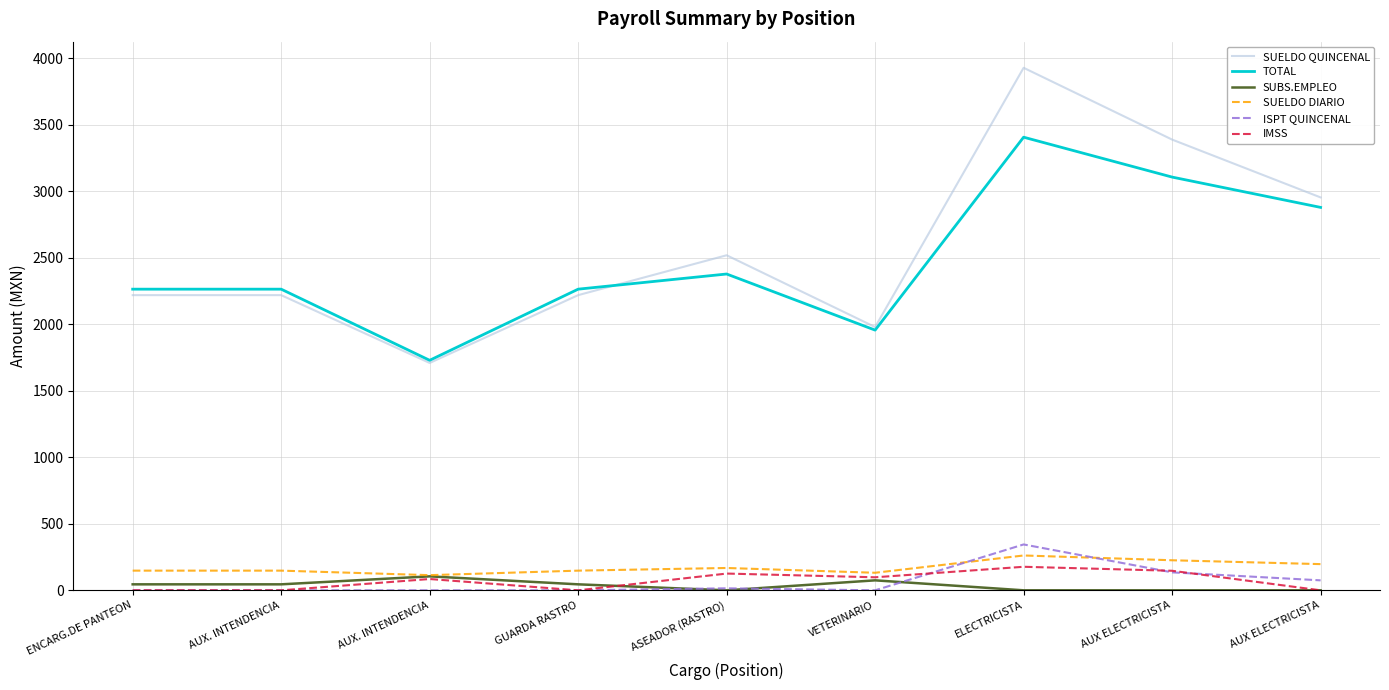

Does the chart have visible grid lines?

Yes